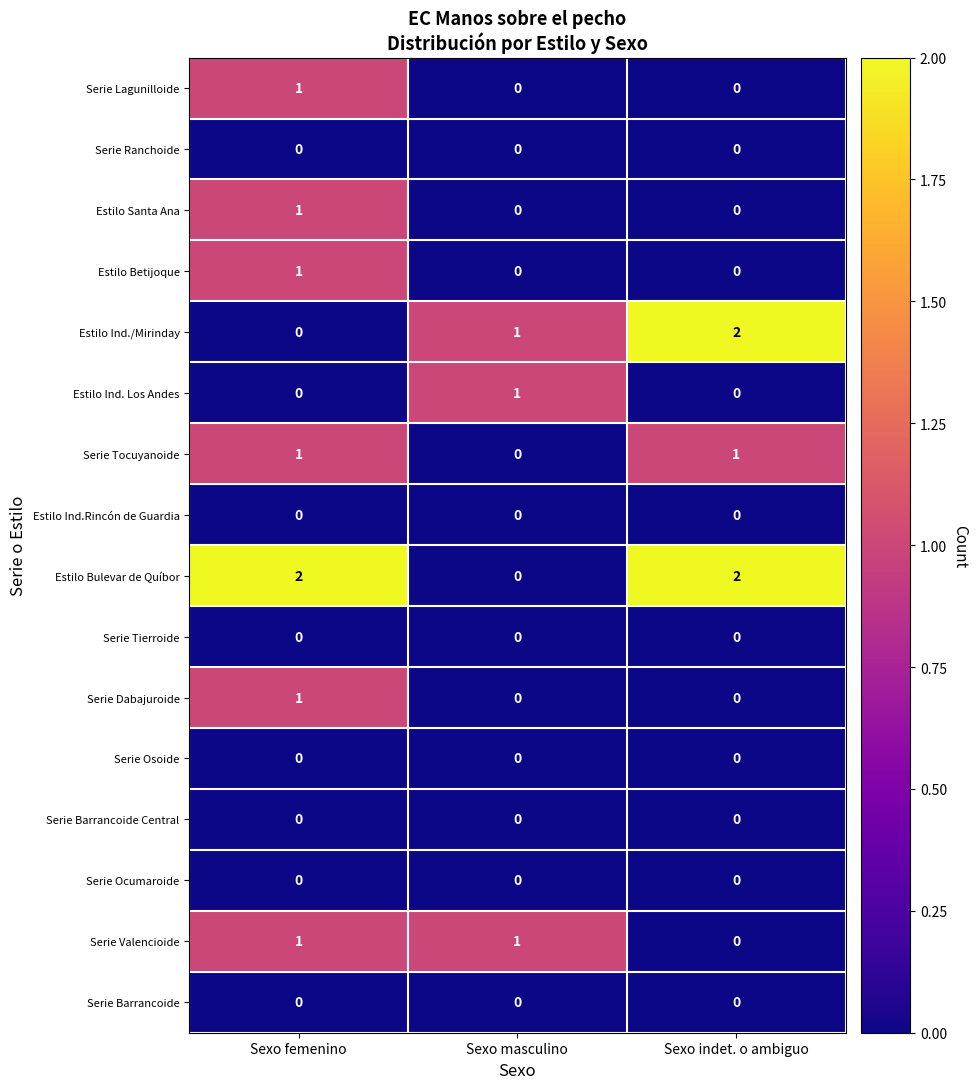

Count the number of categories in the chart.

3